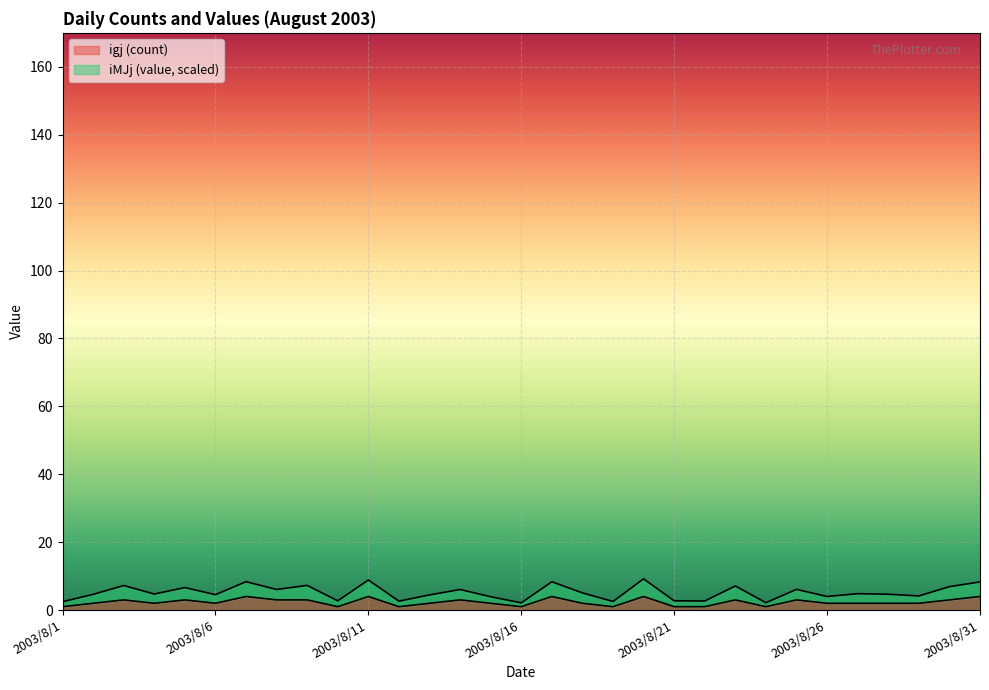

Reading left to right, list all the values displayed in this chart.

igj (count): 1.0	2.0	3.0	2.0	3.0	2.0	4.0	3.0	3.0	1.0	4.0	1.0	2.0	3.0	2.0	1.0	4.0	2.0	1.0	4.0	1.0	1.0	3.0	1.0	3.0	2.0	2.0	2.0	2.0	3.0	4.0
iMJj (value): 2.5	4.6	7.2	4.7	6.6	4.5	8.4	6.1	7.3	2.7	8.9	2.6	4.5	6.1	3.9	2.1	8.3	5.1	2.5	9.2	2.7	2.7	7.1	2.2	6.1	4.0	4.8	4.7	4.2	6.9	8.3